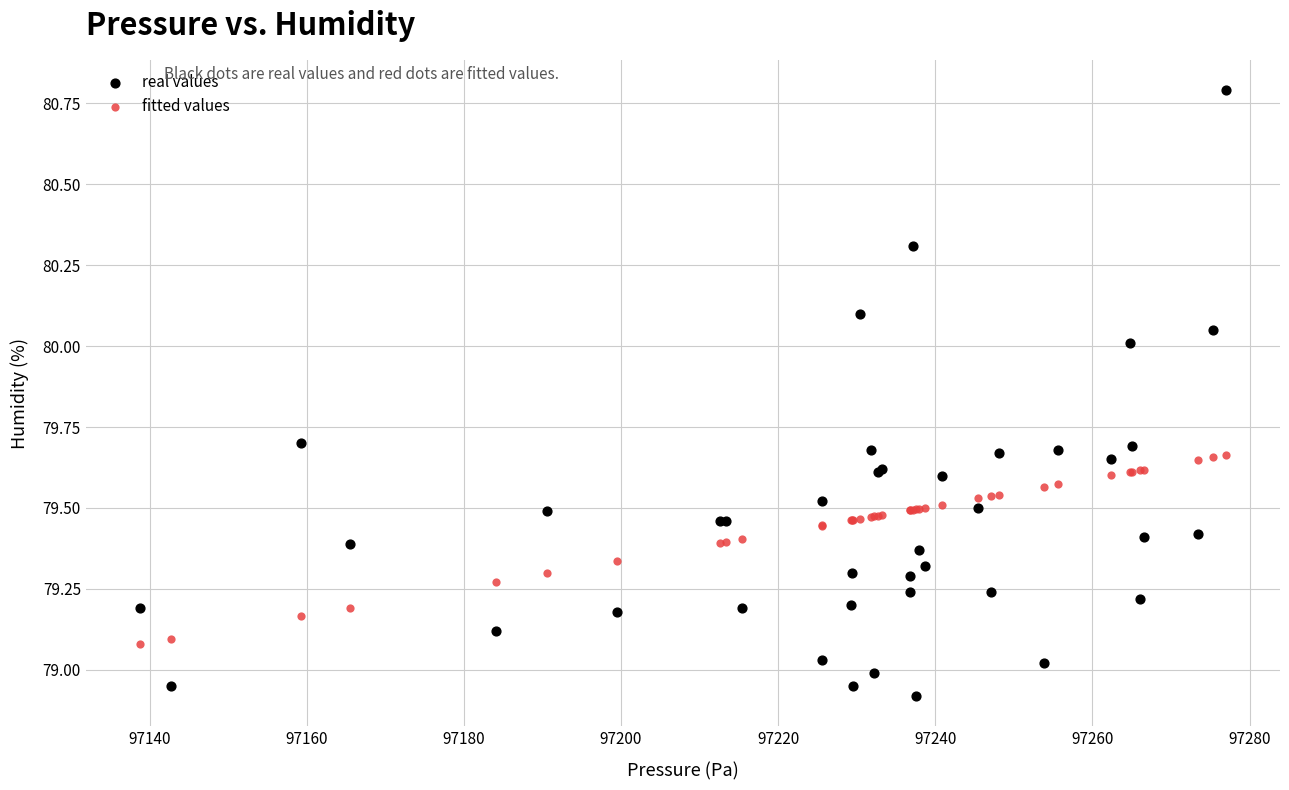

Which series has the widest spread of Y values?

real values